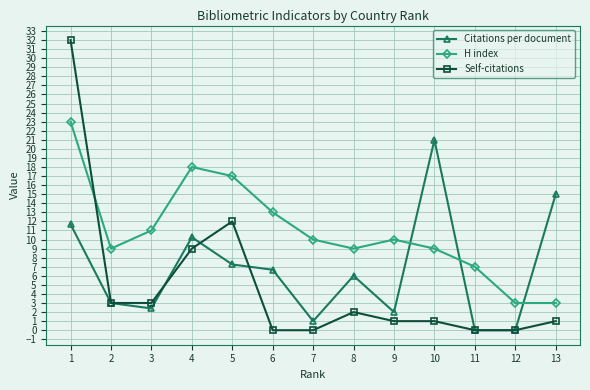

What is the value of the Citations per document point at the 13th from the left?

15.0